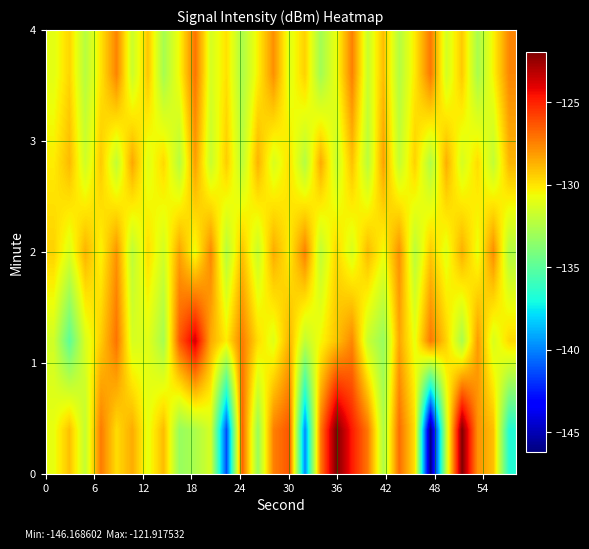

Count the number of data series in this chart.

5